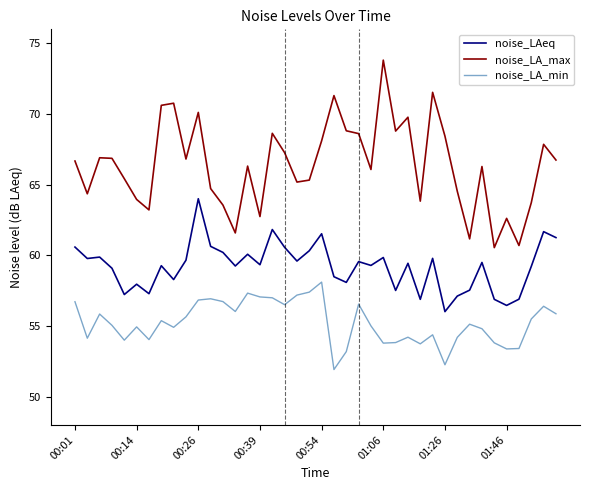

What is the minimum value shown in the chart?

51.9